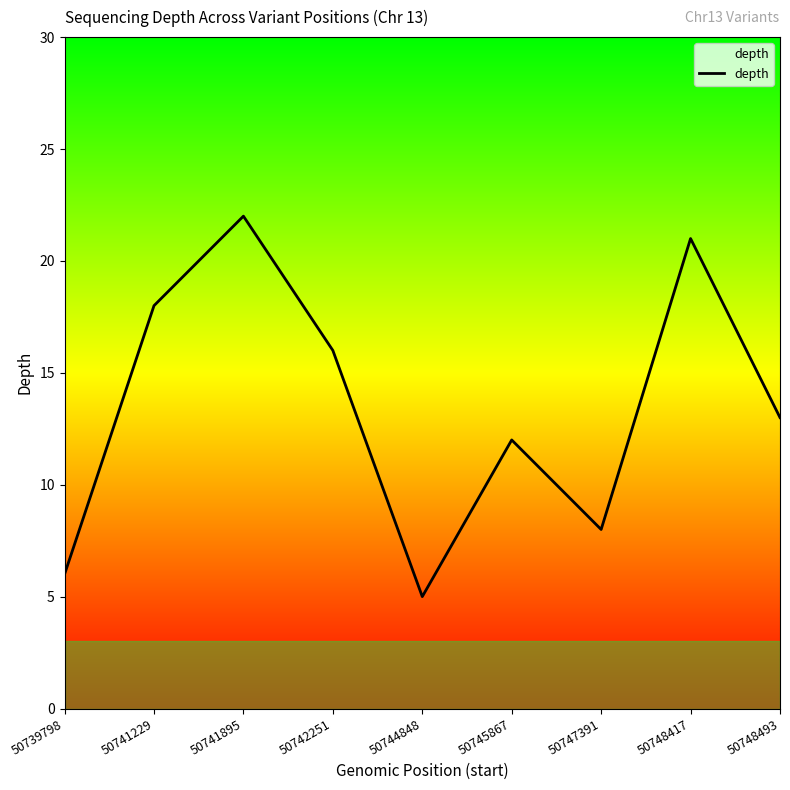

What is the sum of all values?

121